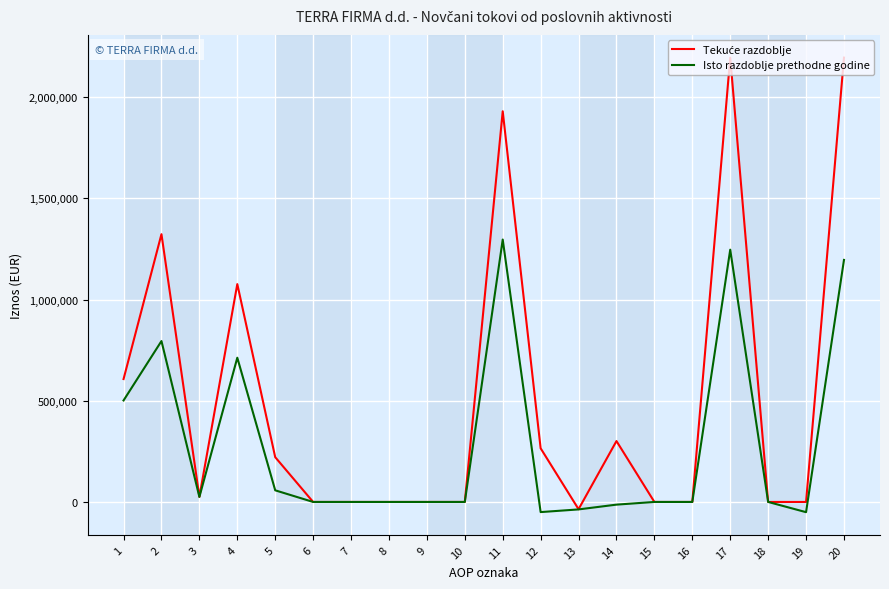

True or false: Isto razdoblje prethodne godine has more than 1 points higher than both neighbors.

True